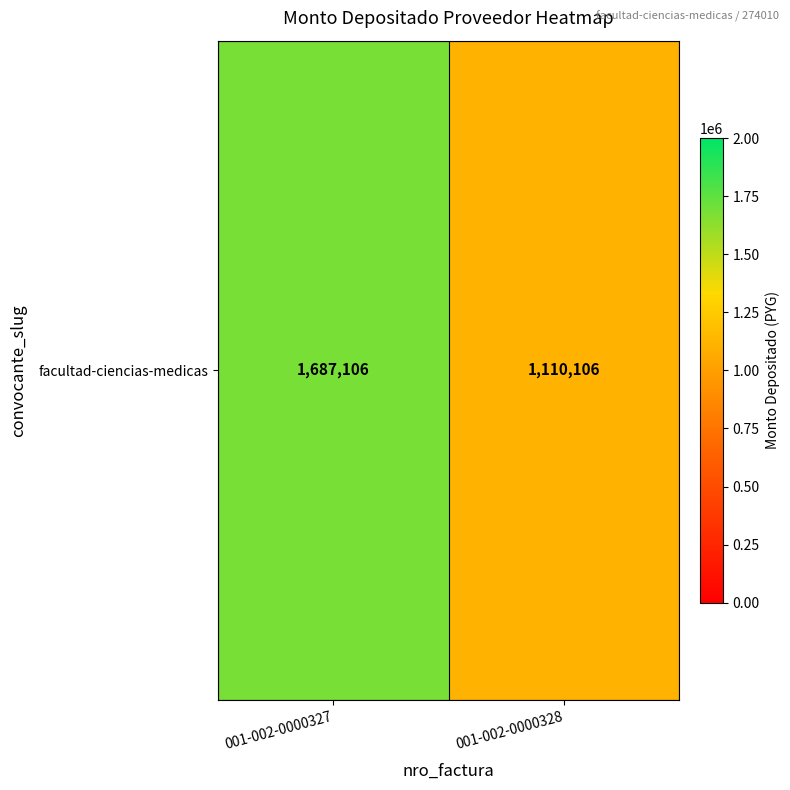

What is the smallest value displayed?

1110106